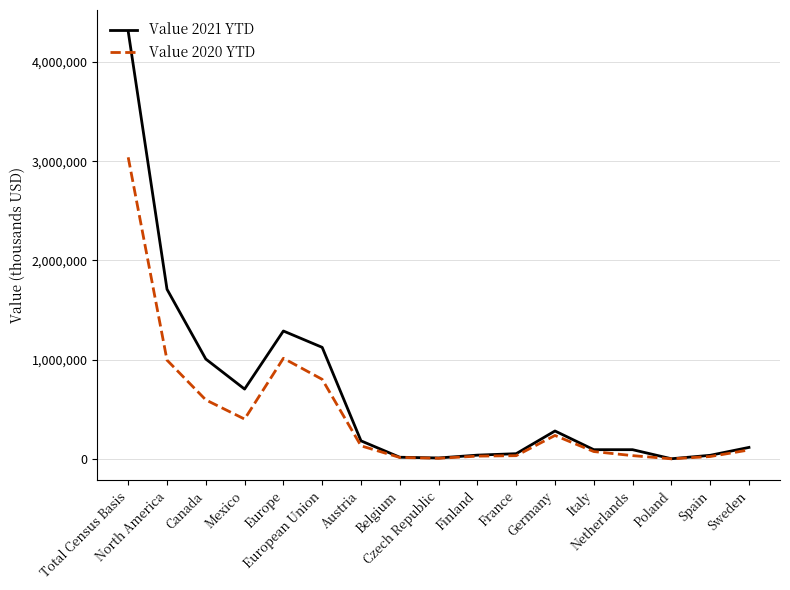

Does the chart display data point markers on the line(s)?

No